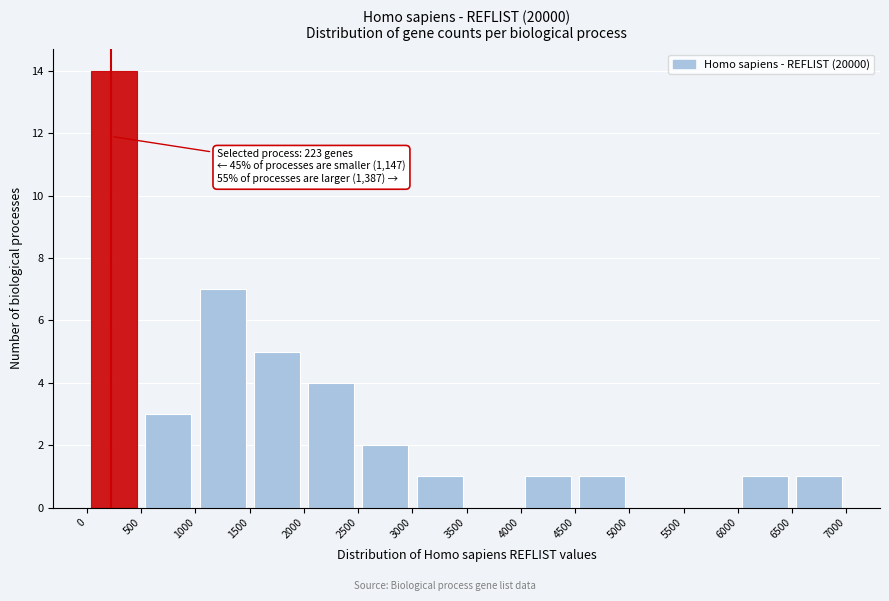

Which range on the x-axis has the tallest bar?

0 to 500